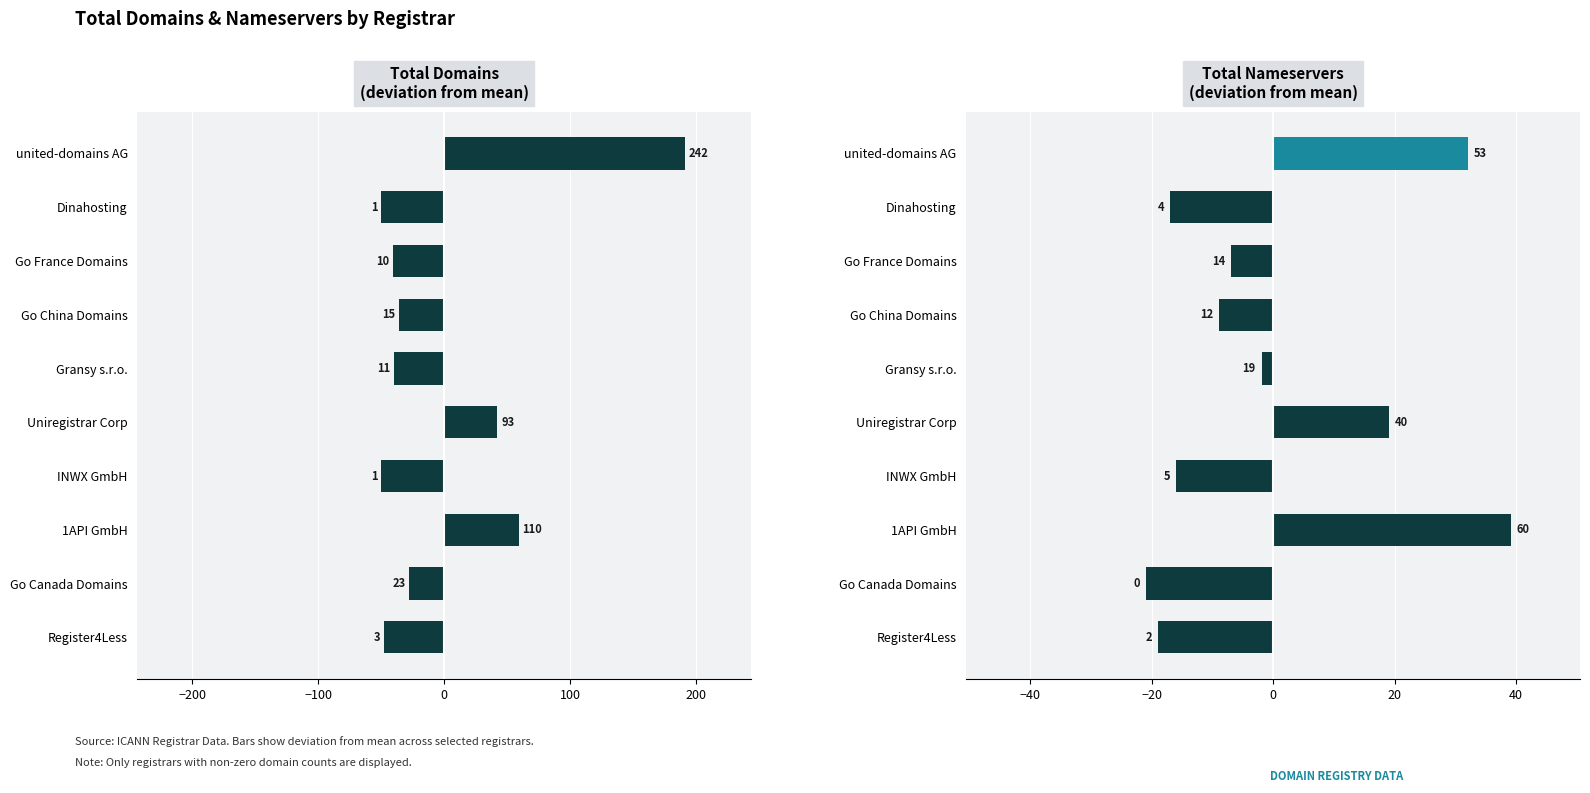

Does the chart contain stacked bars?

No